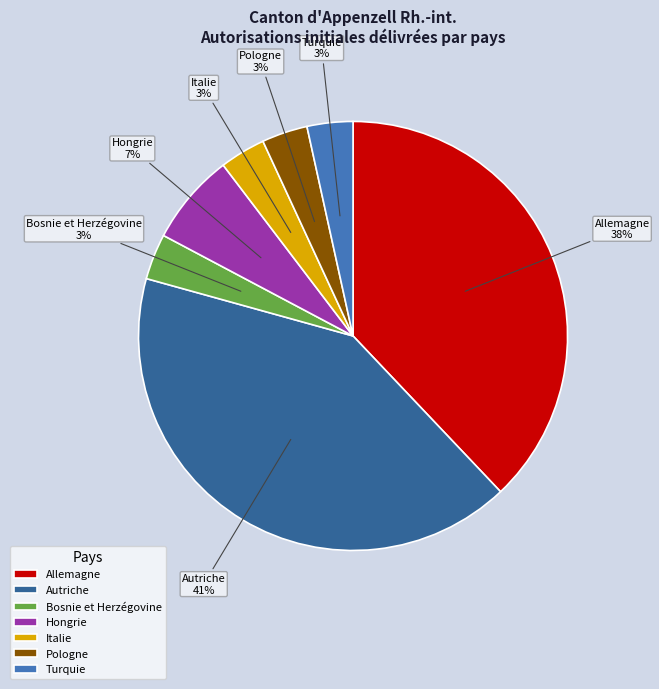

What is the ratio of the value at Turquie to the value at Allemagne?

0.1